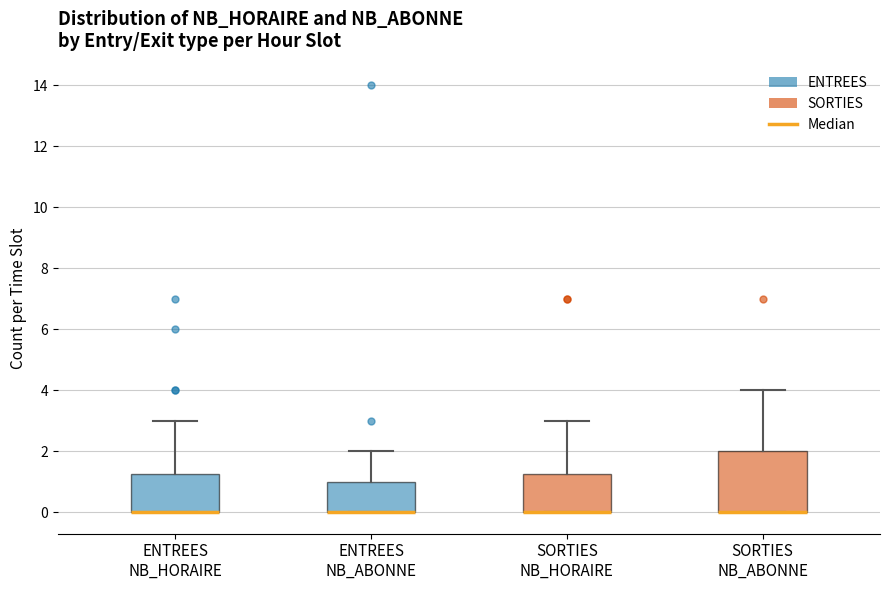

Which box is the tallest, from its lower edge to its upper edge?

SORTIES NB_ABONNE